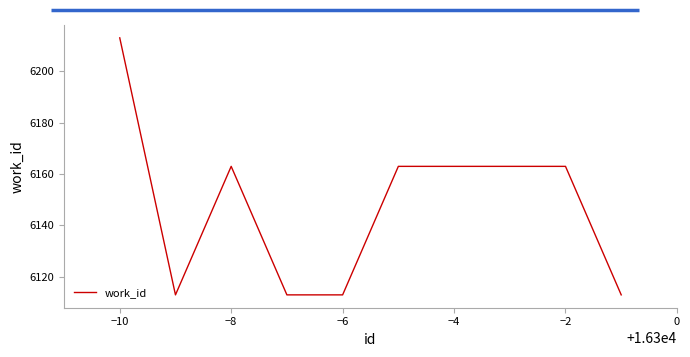

What is the smallest value displayed?

6113